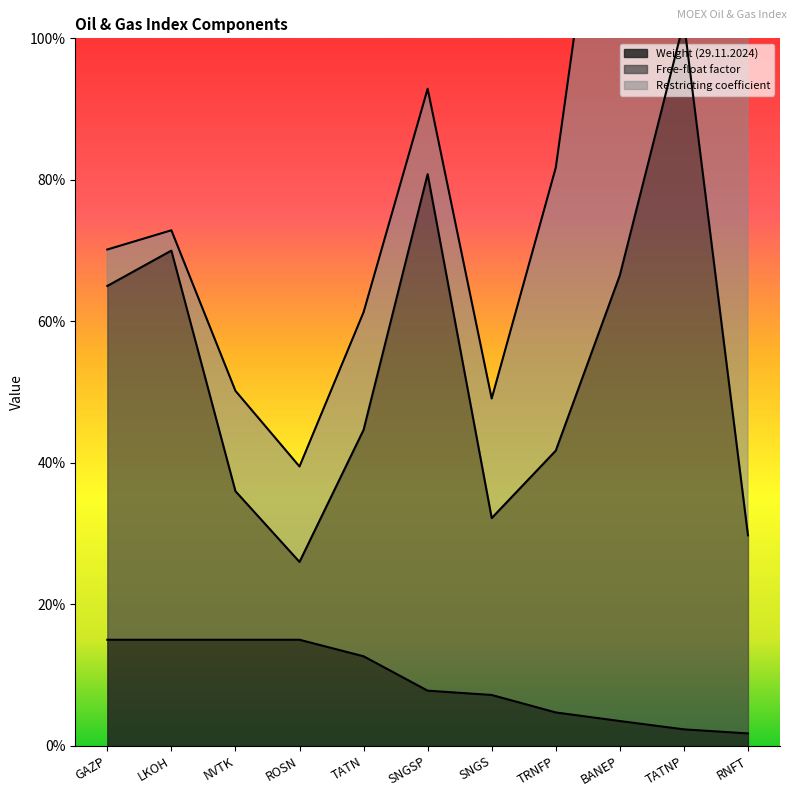

True or false: Restricting coefficient has more than 2 points higher than both neighbors.

True